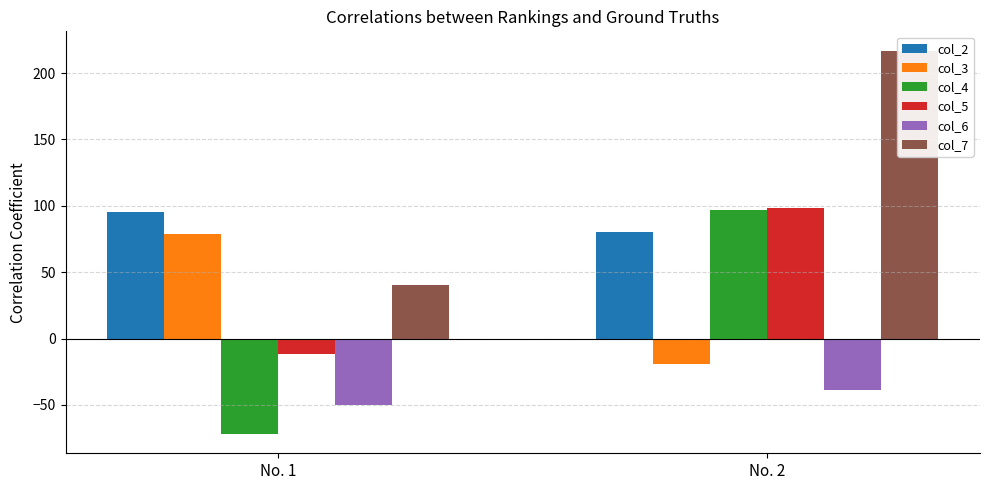

What is the value of the col_5 bar at the 1st from the left?

-12